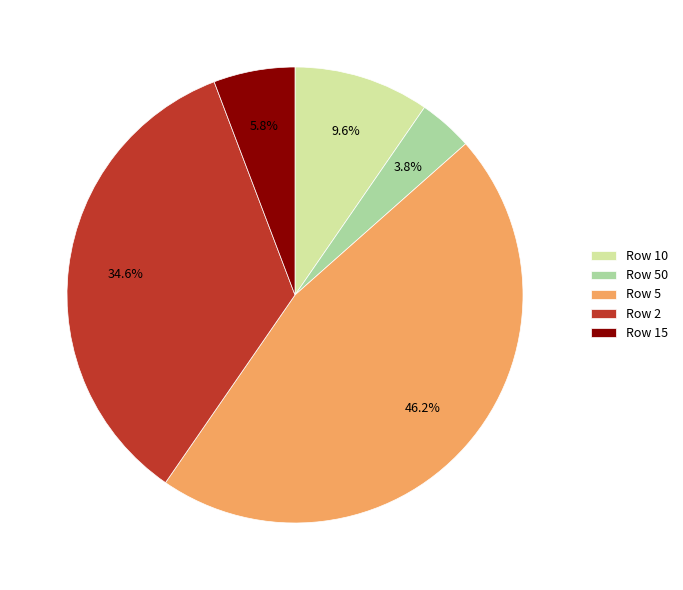

Does Row 5 represent more than half of the total?

No